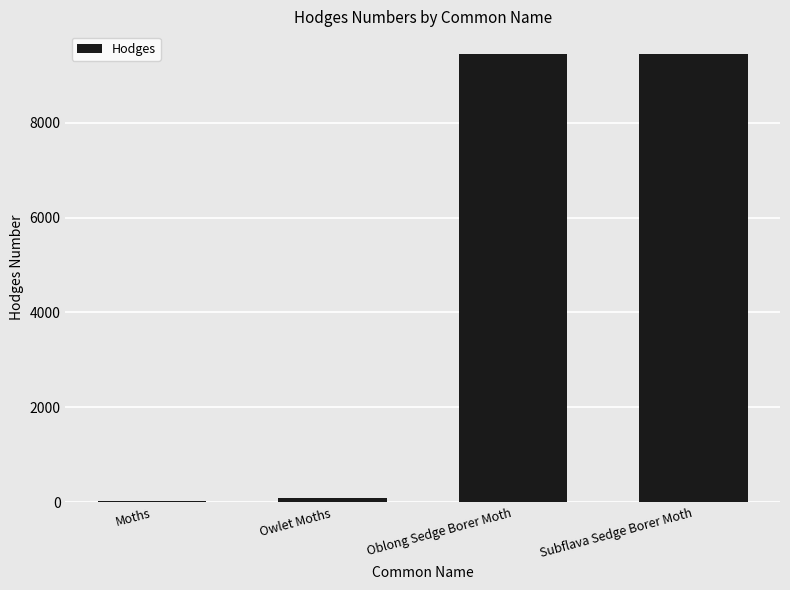

Between Subflava Sedge Borer Moth and Moths, which is larger?

Subflava Sedge Borer Moth